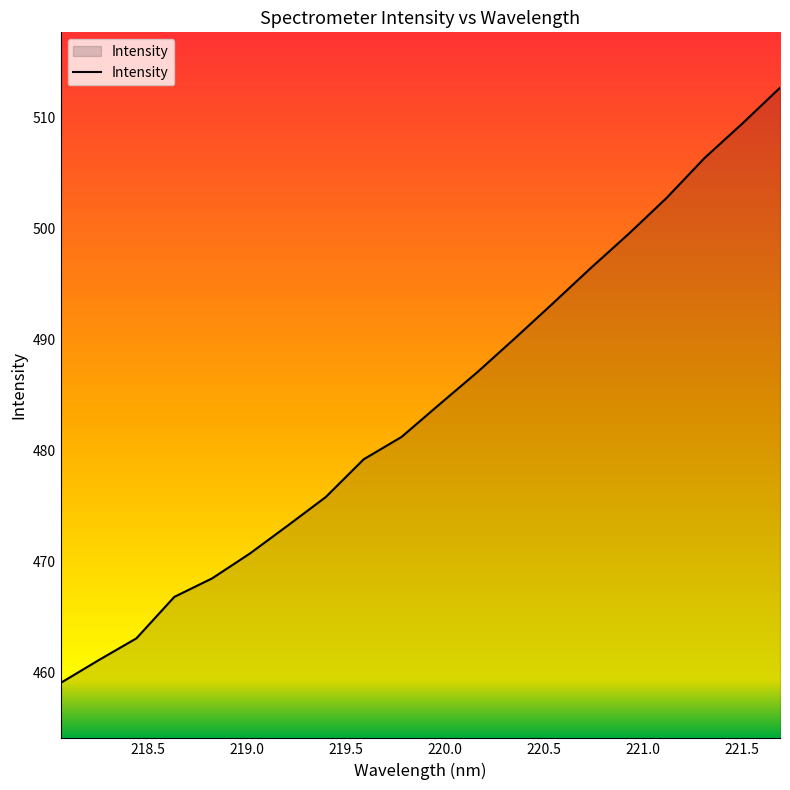

What is the difference between the maximum and minimum values?

53.7